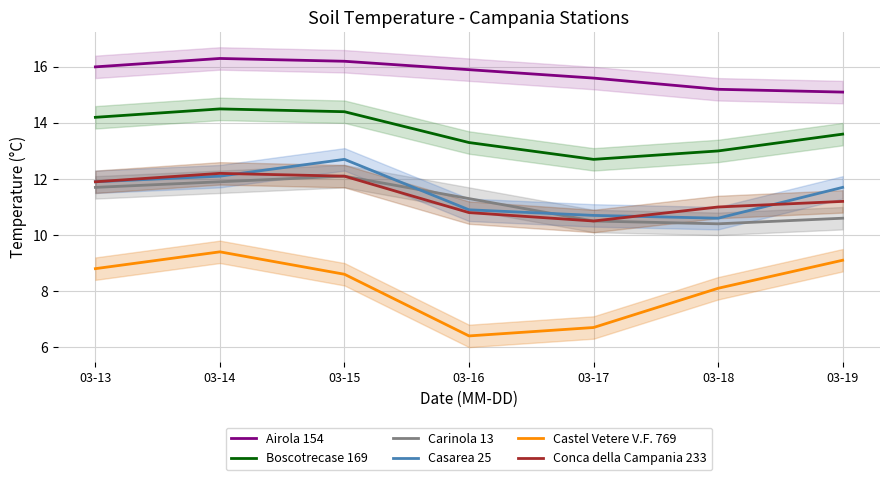

What is the sum of the Casarea 25 values at 03-16 and 03-17?

21.6